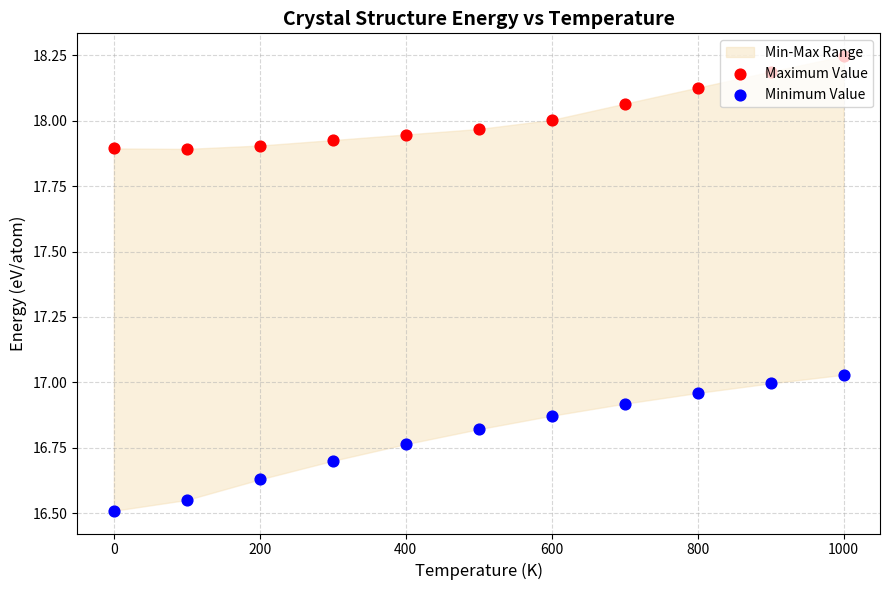

Which series reaches the minimum Y coordinate?

Minimum Value